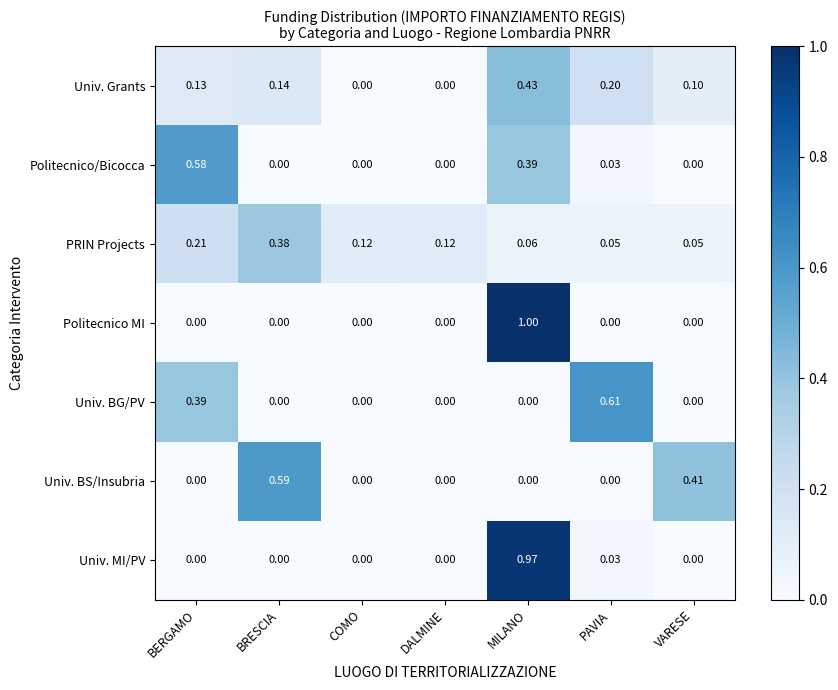

At which category is the sum across all series the highest?

MILANO